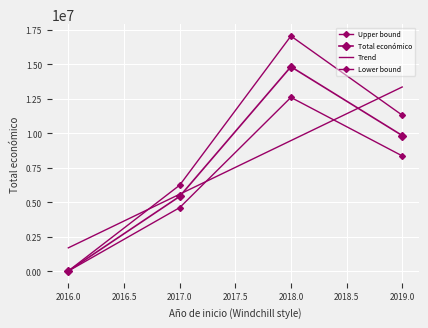

True or false: Upper bound and Total económico cross at least once.

False